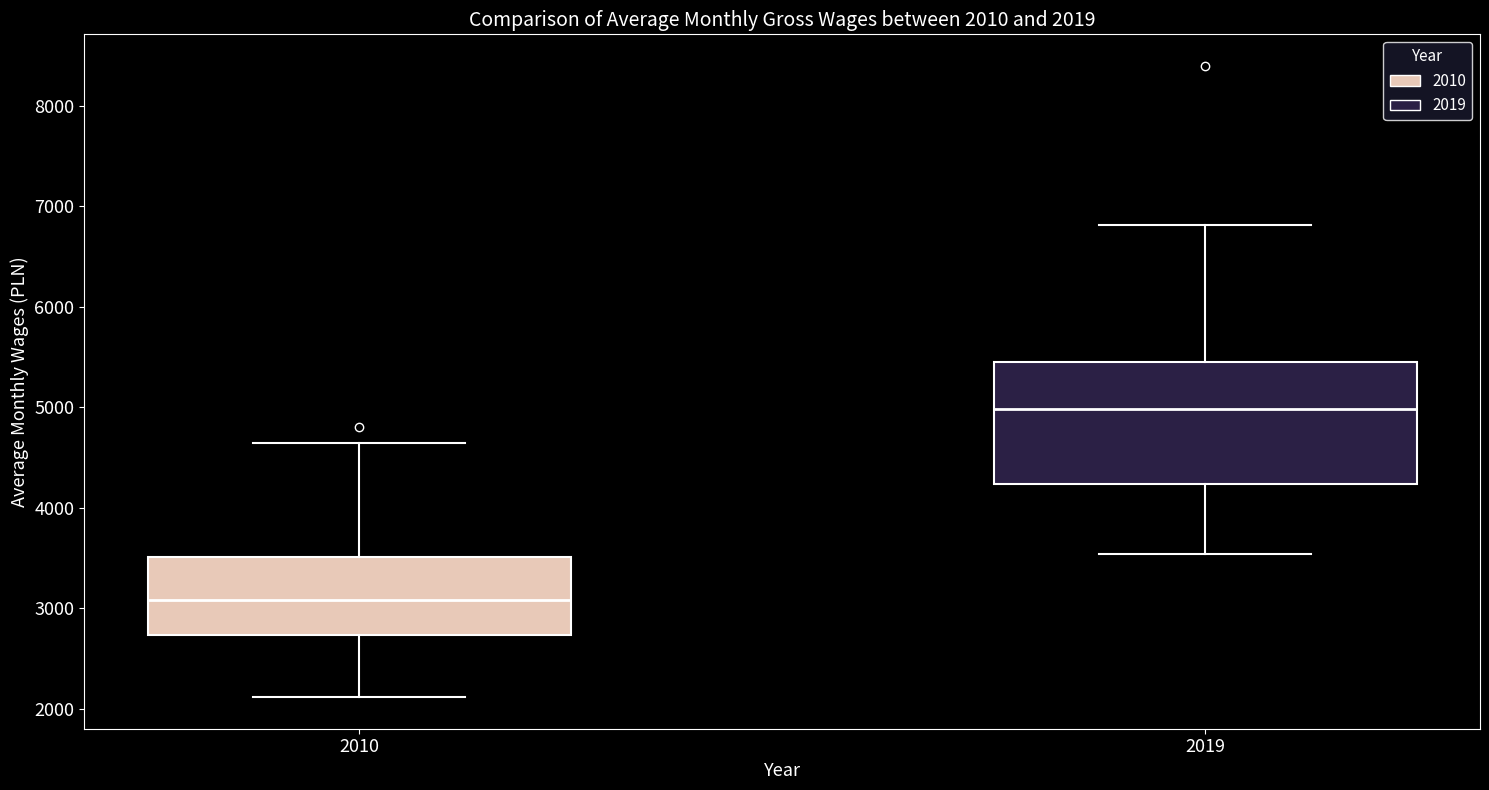

Comparing the boxes themselves (not the whiskers), which one is the tallest?

2019